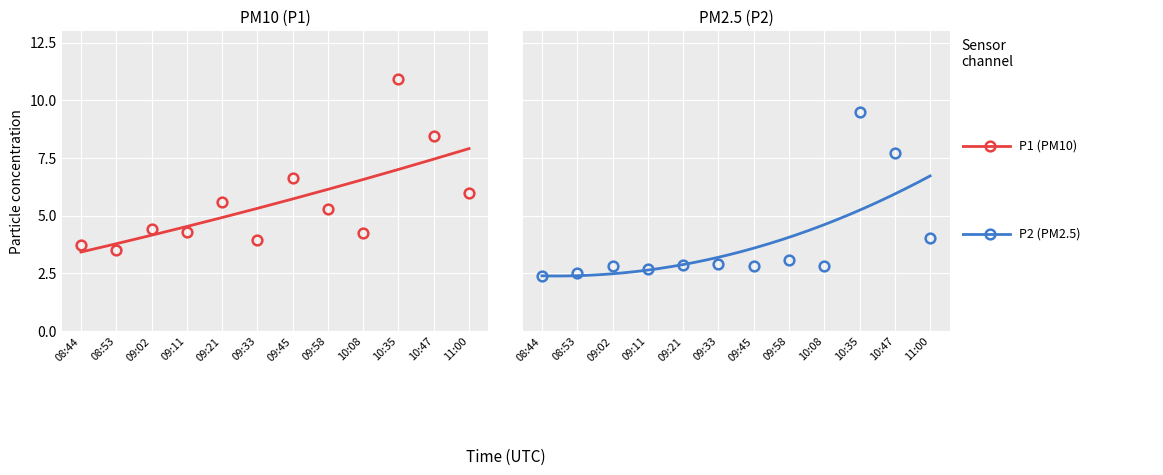

How many interior local peaks does the P2 series have?

4